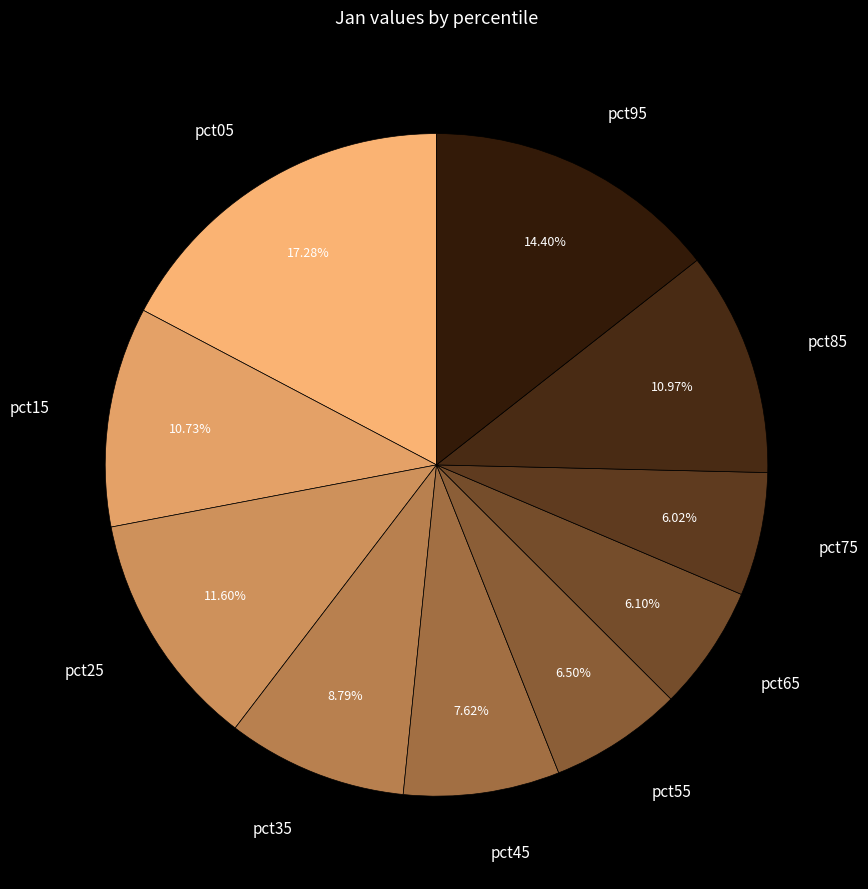

Does any single category account for the majority?

No